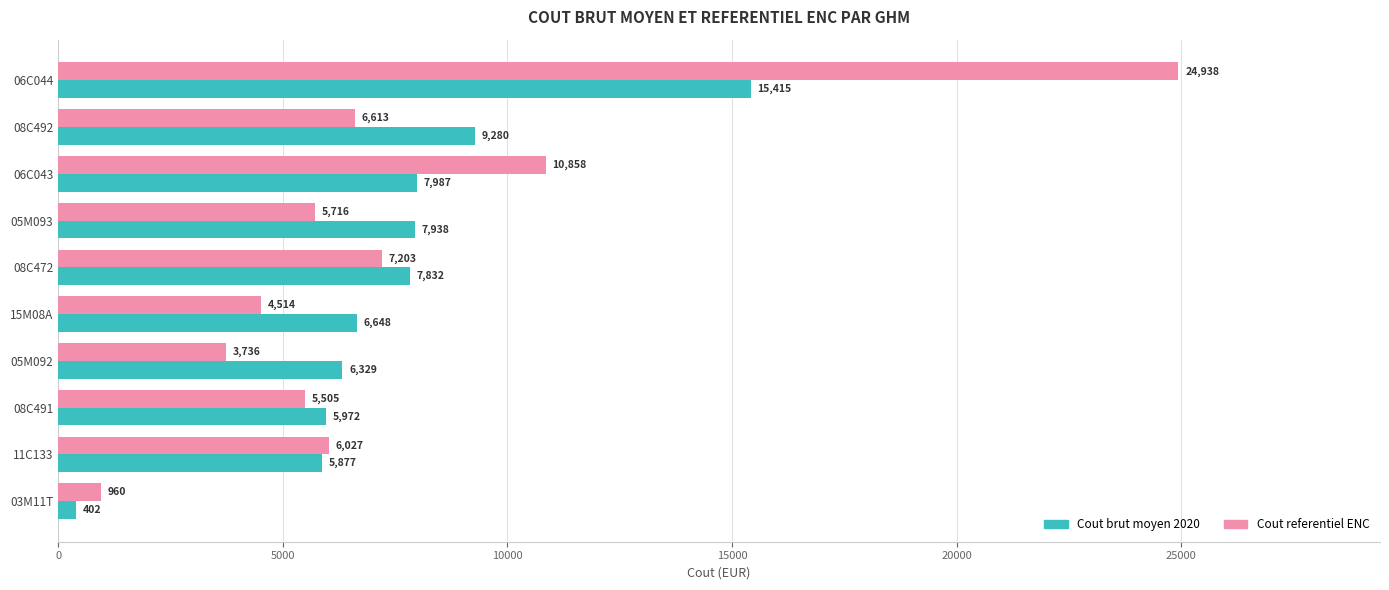

Which series has the largest total across all categories?

Cout referentiel ENC